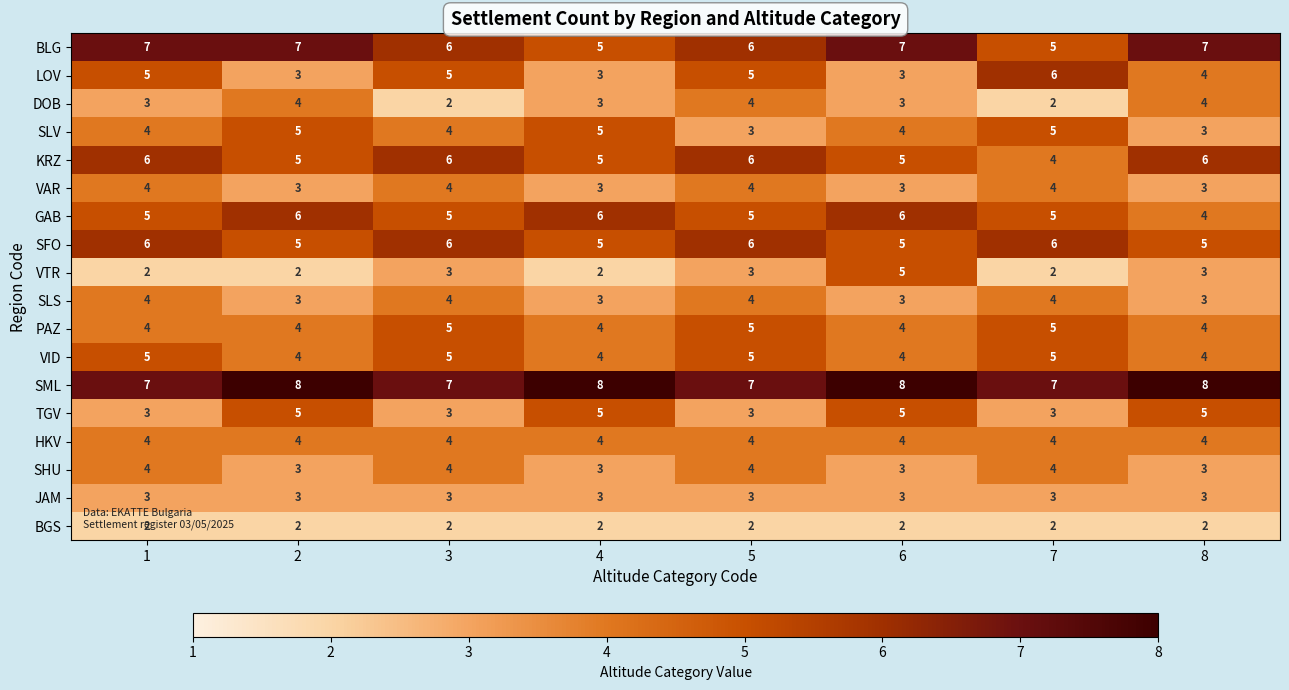

What is the difference between the highest and lowest values at 5?

5